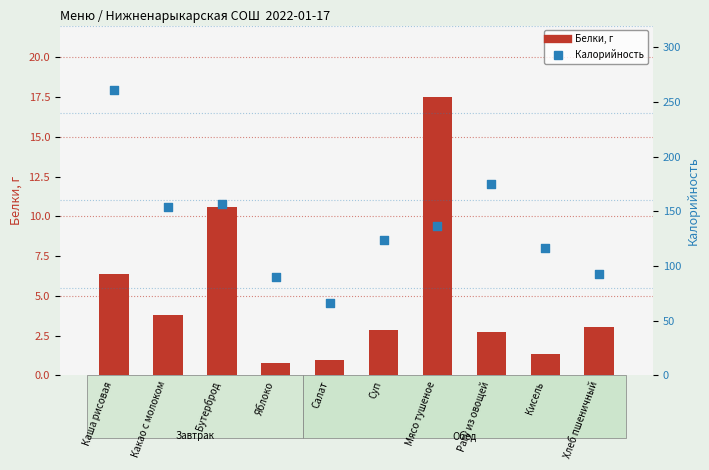

What is the total value across all series at Какао с молоком?

157.7